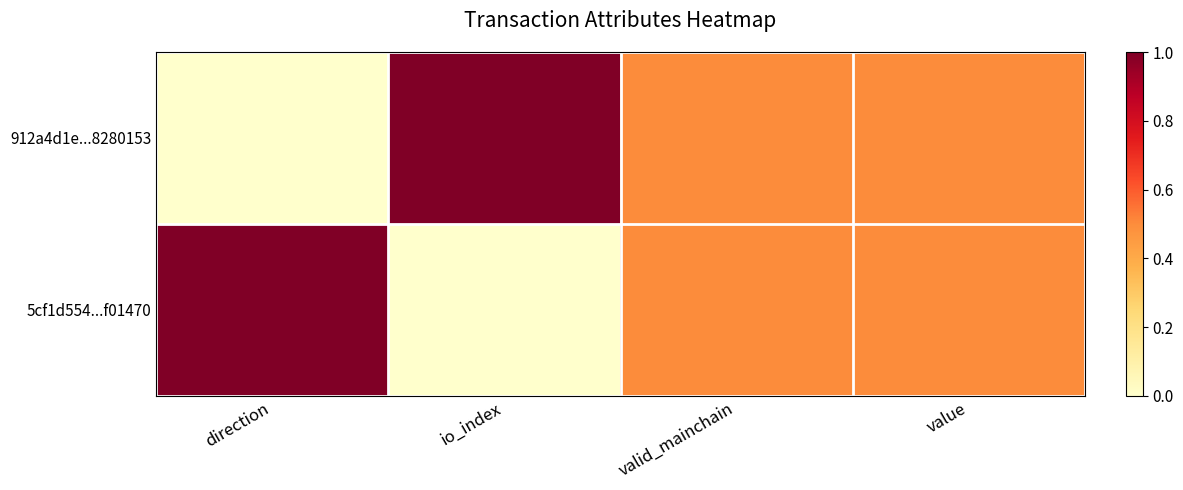

Which series has the largest range (max minus min)?

912a4d1e...8280153